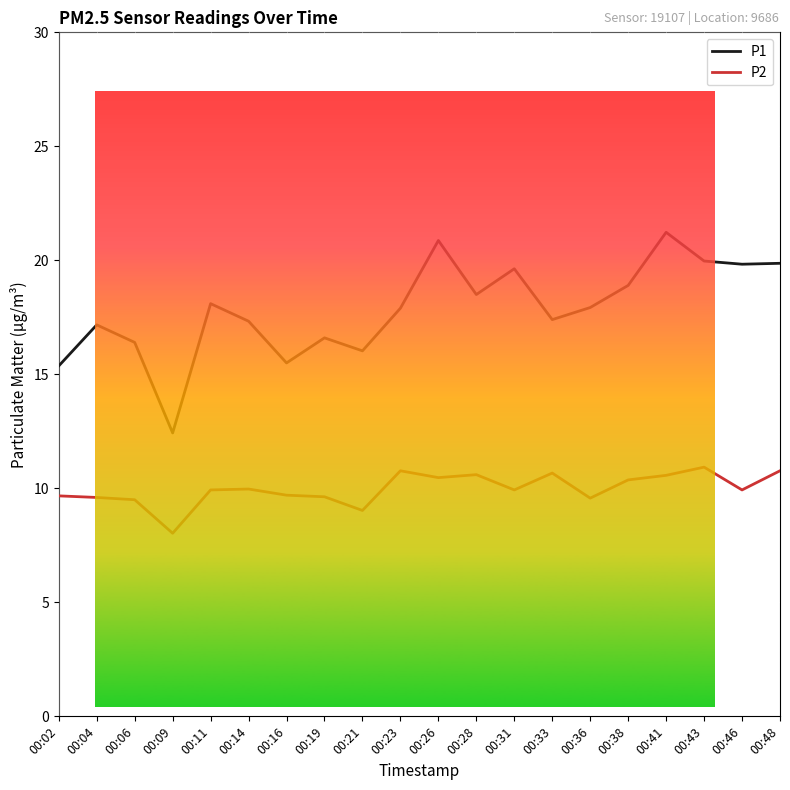

What is the difference between the P1 values at 00:02 and 00:26?

5.5